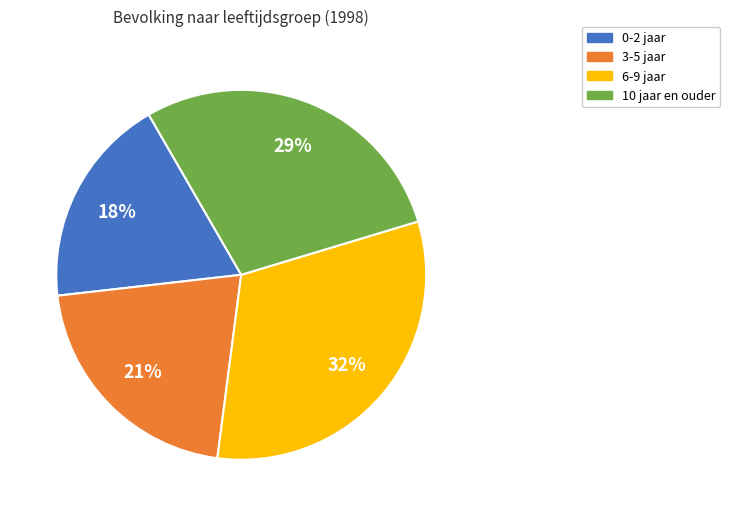

To the nearest percent, what is the average slice percentage?

25%